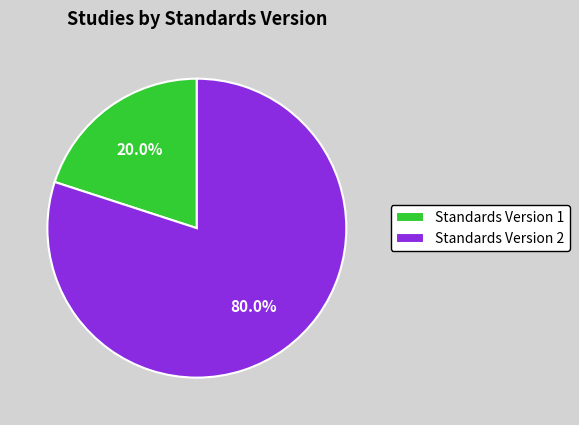

Rank the categories by value from highest to lowest.

Standards Version 2, Standards Version 1